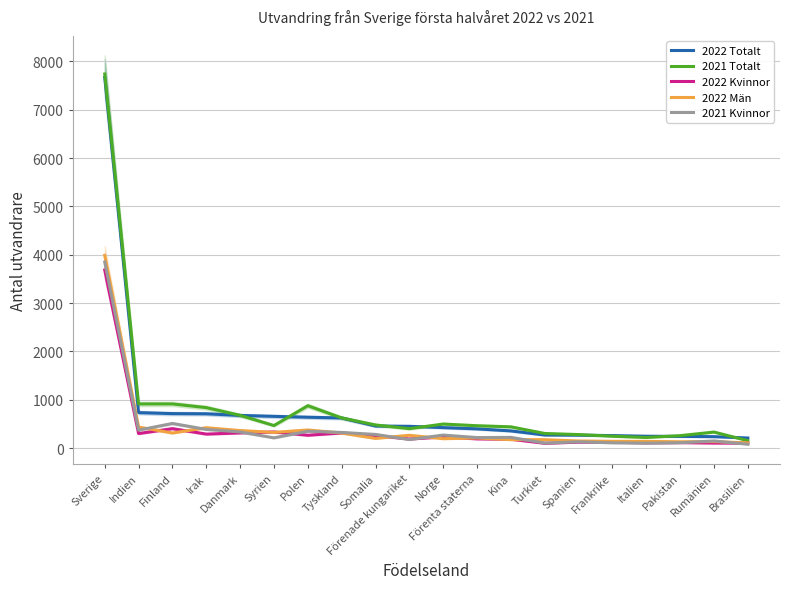

What is the sum of all 2022 Kvinnor values?

7691